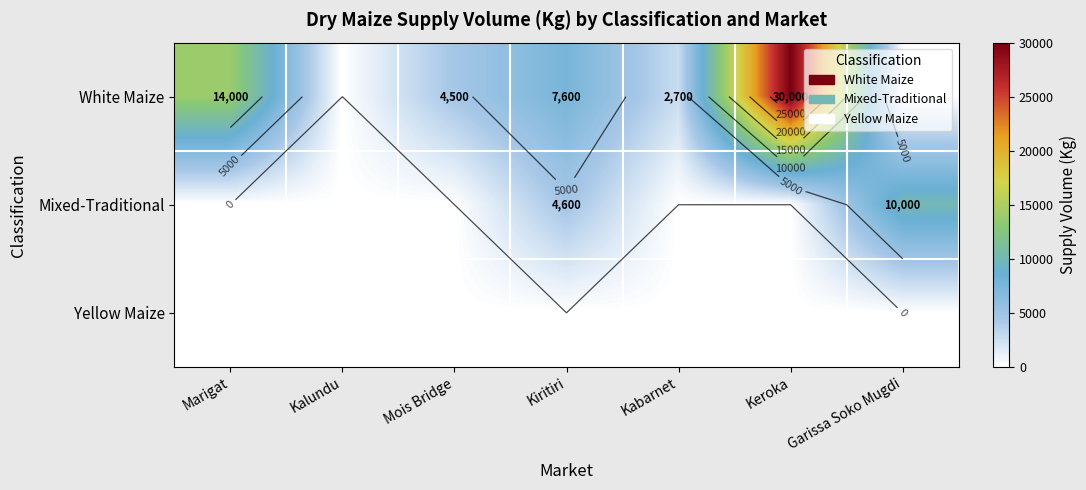

Which series has the largest range (max minus min)?

White Maize